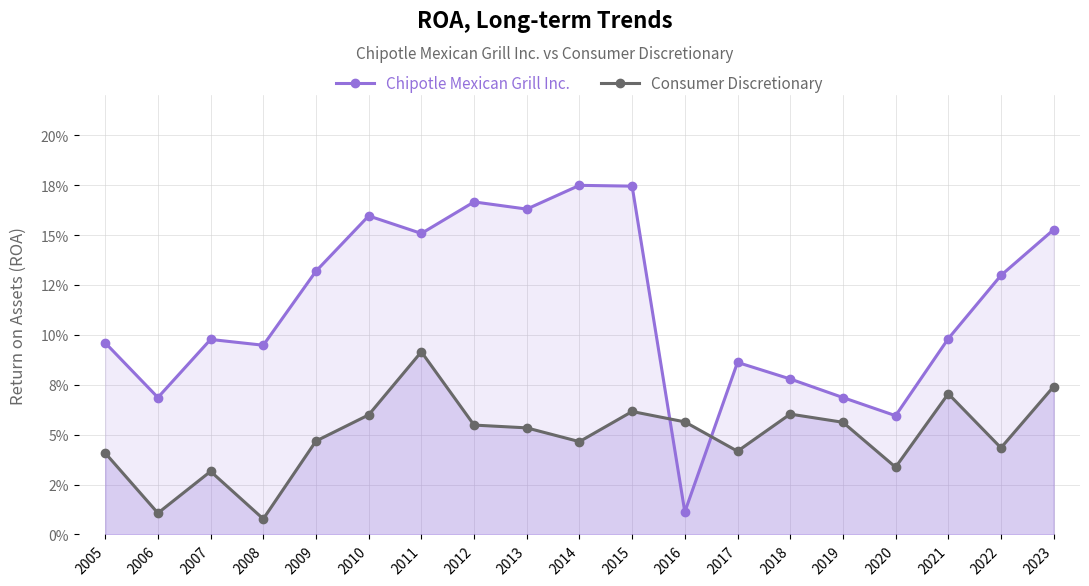

True or false: Consumer Discretionary and Chipotle Mexican Grill Inc. cross at least once.

True